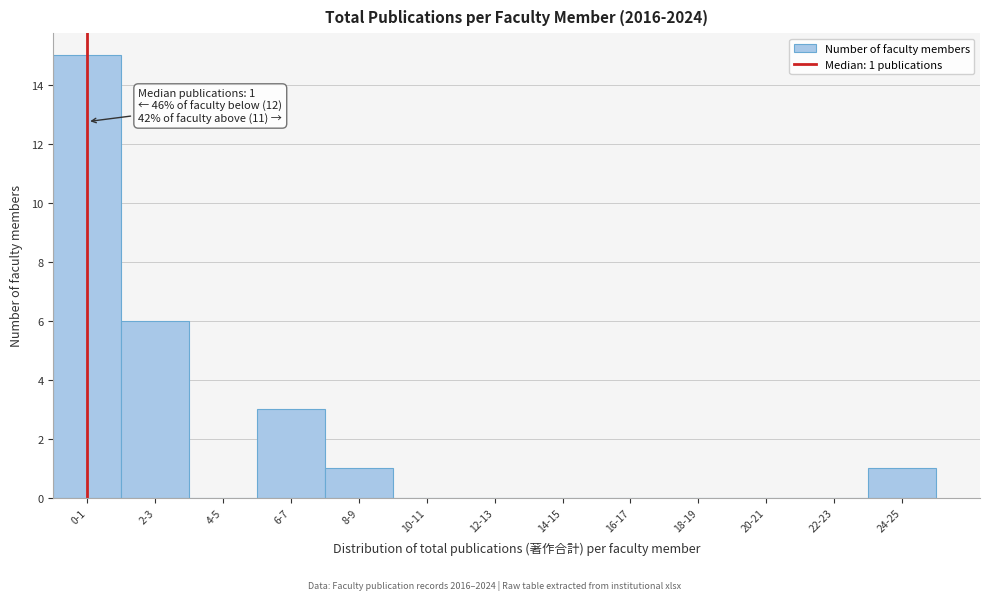

Reading left to right, transcribe all the data shown in this chart.

0-1=15	2-3=6	4-5=0	6-7=3	8-9=1	10-11=0	12-13=0	14-15=0	16-17=0	18-19=0	20-21=0	22-23=0	24-25=1